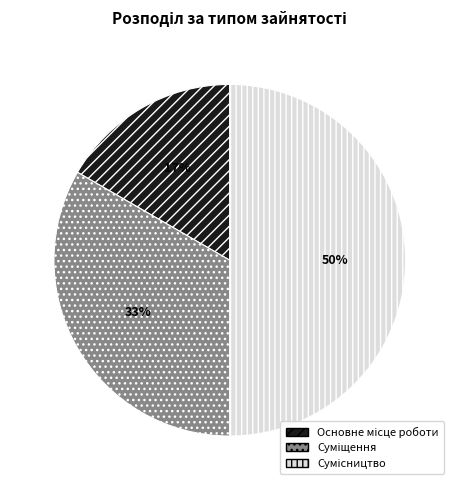

How many segments does this pie chart have?

3